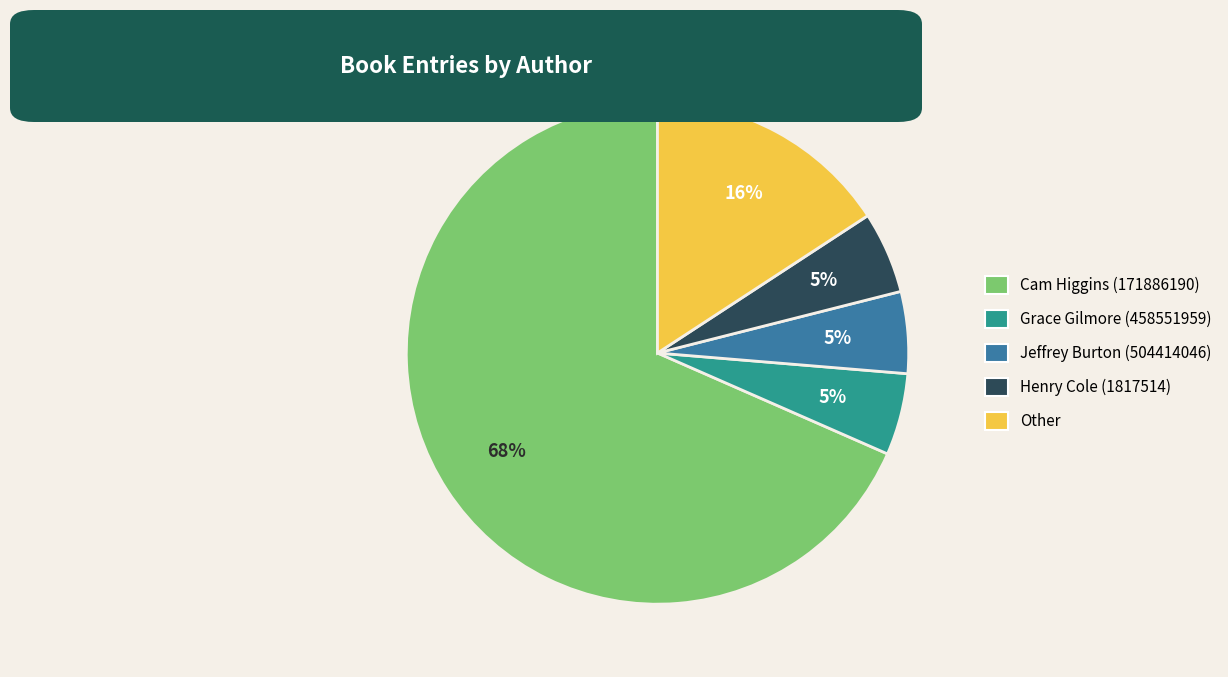

Between Grace Gilmore (458551959) and Other, which is larger?

Other